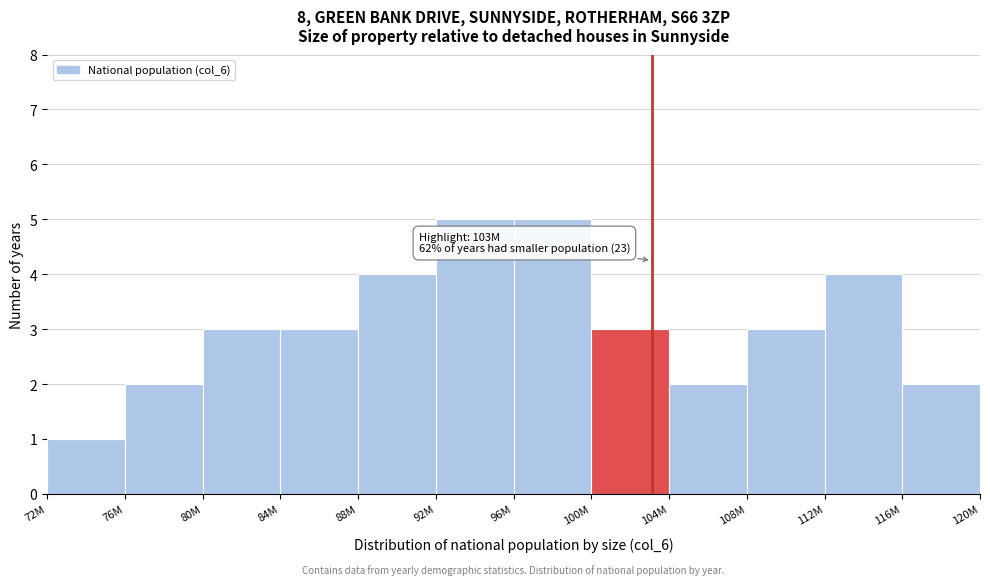

Reading left to right, transcribe all the data shown in this chart.

72M=1	76M=2	80M=3	84M=3	88M=4	92M=5	96M=5	100M=3	104M=2	108M=3	112M=4	116M=2